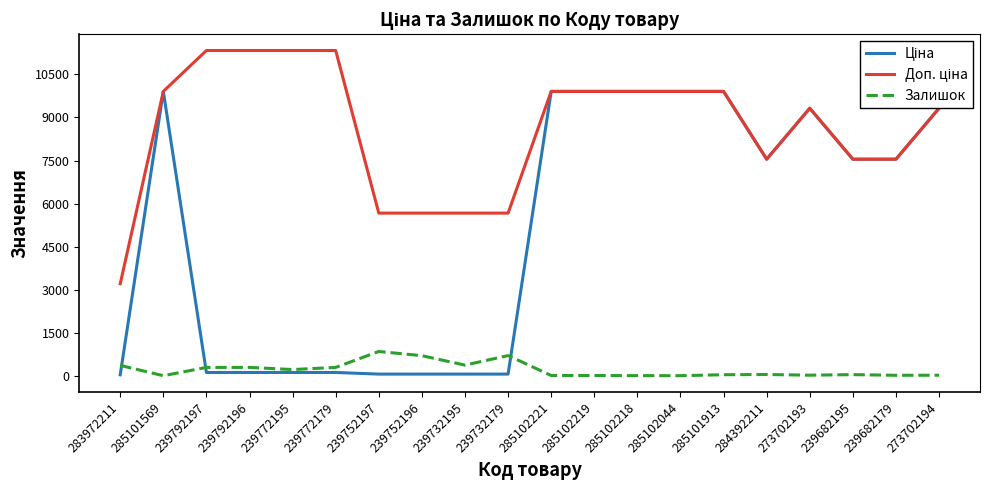

What is the total value across all series at 285102218?

19820.0